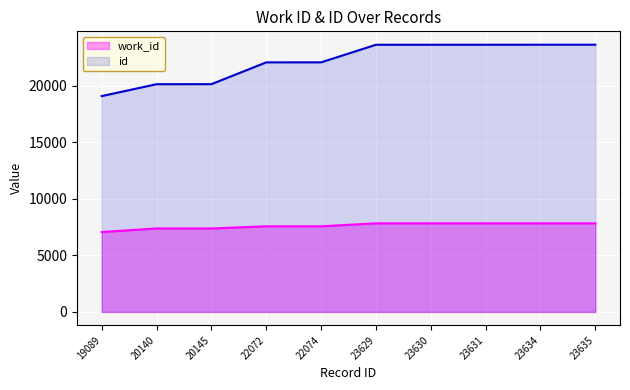

Is the value of work_id at 22072 greater than the value of id at 22074?

No